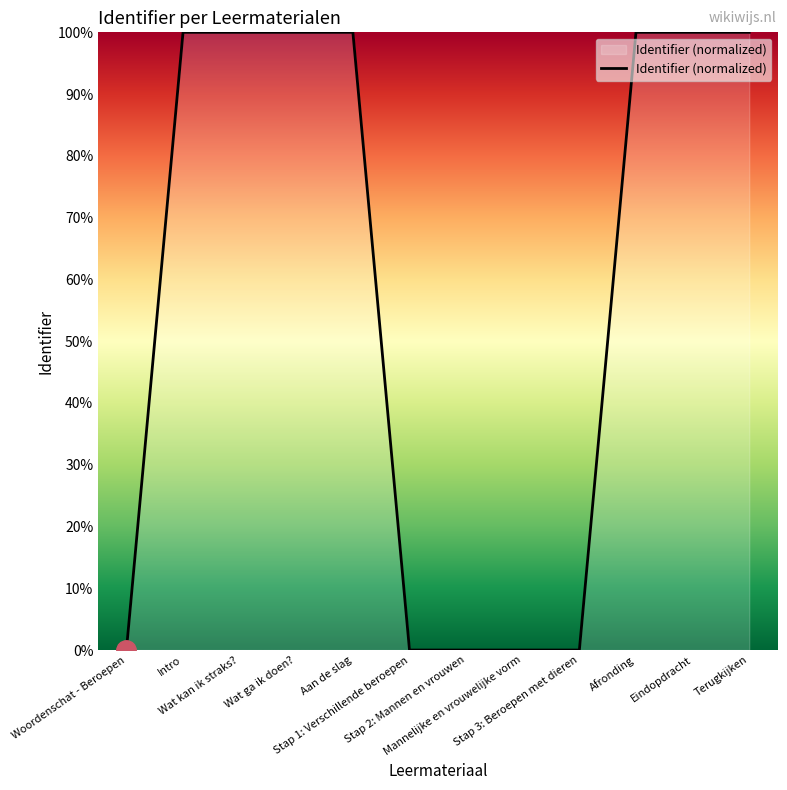

What is the greatest value displayed?

100.0